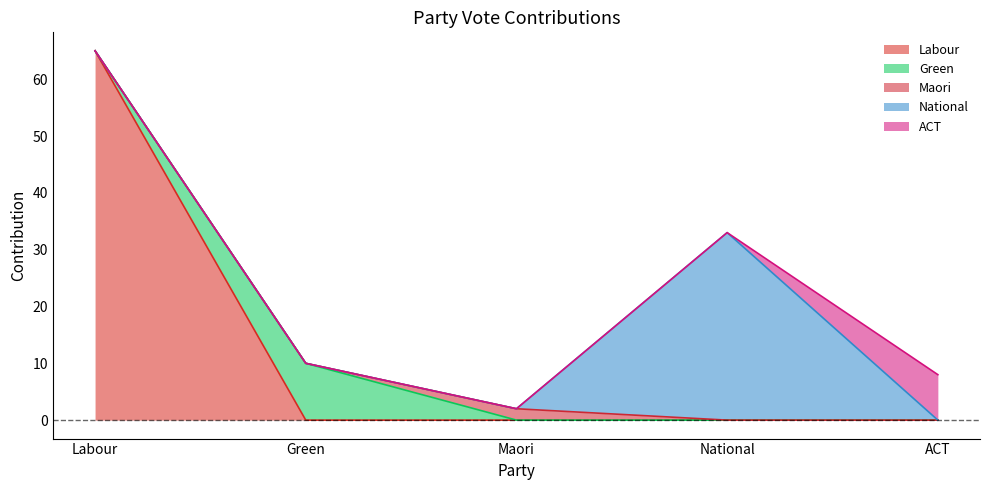

What is the total value across all series at Labour?

65